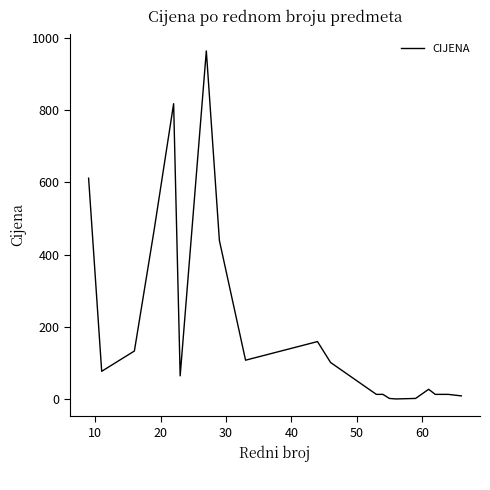

What is the maximum value shown in the chart?

963.7